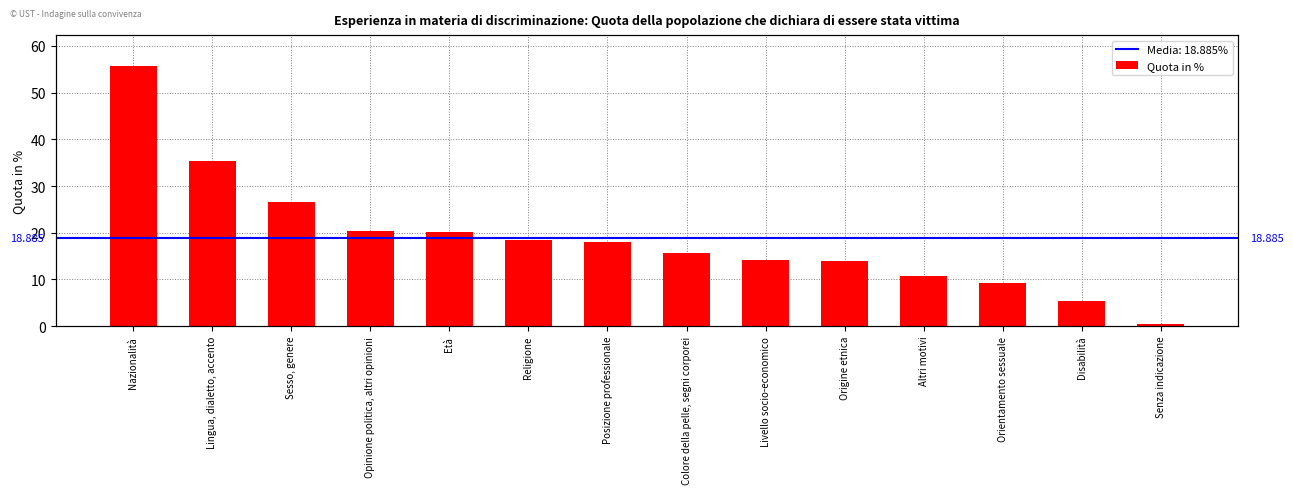

What is the change in value from Età to Disabilità?

-14.8